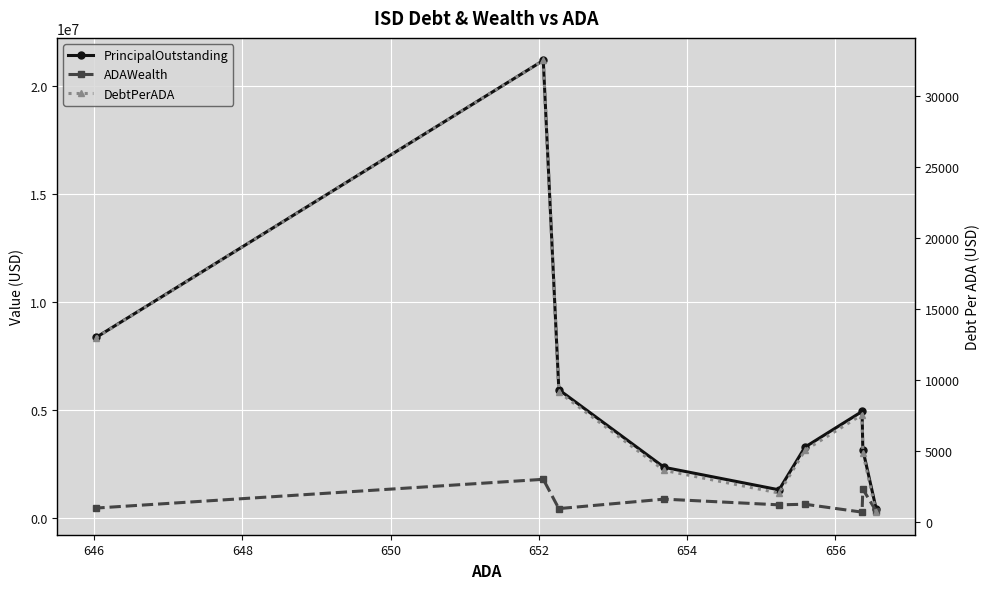

How many values in the PrincipalOutstanding series exceed 3295000?

4